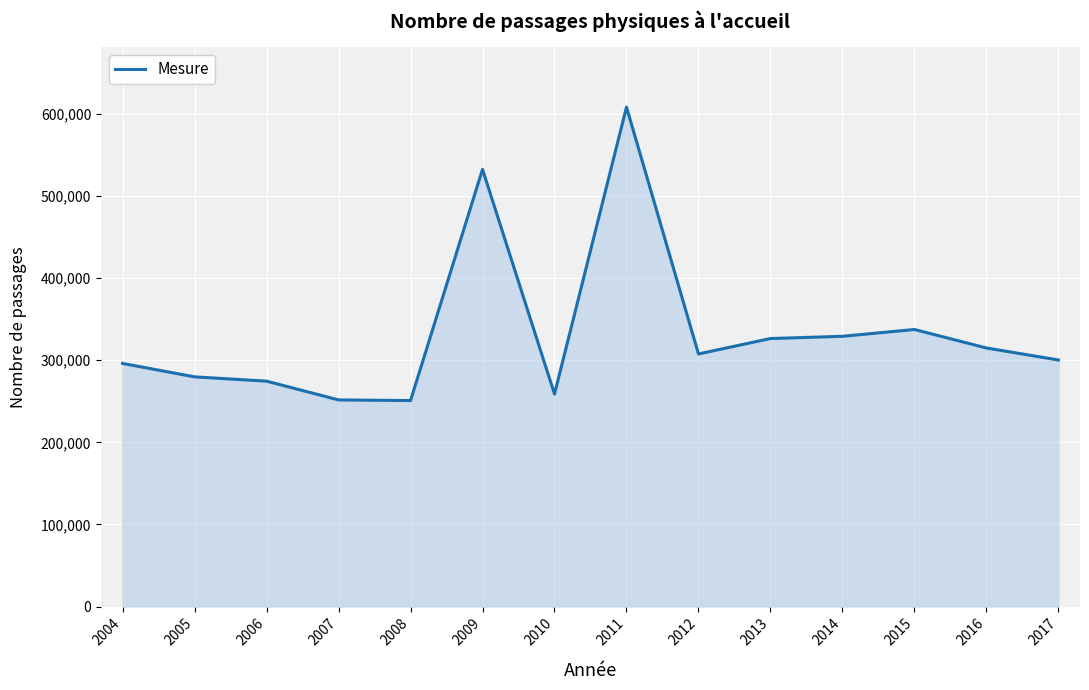

Does the chart display data point markers on the line(s)?

No